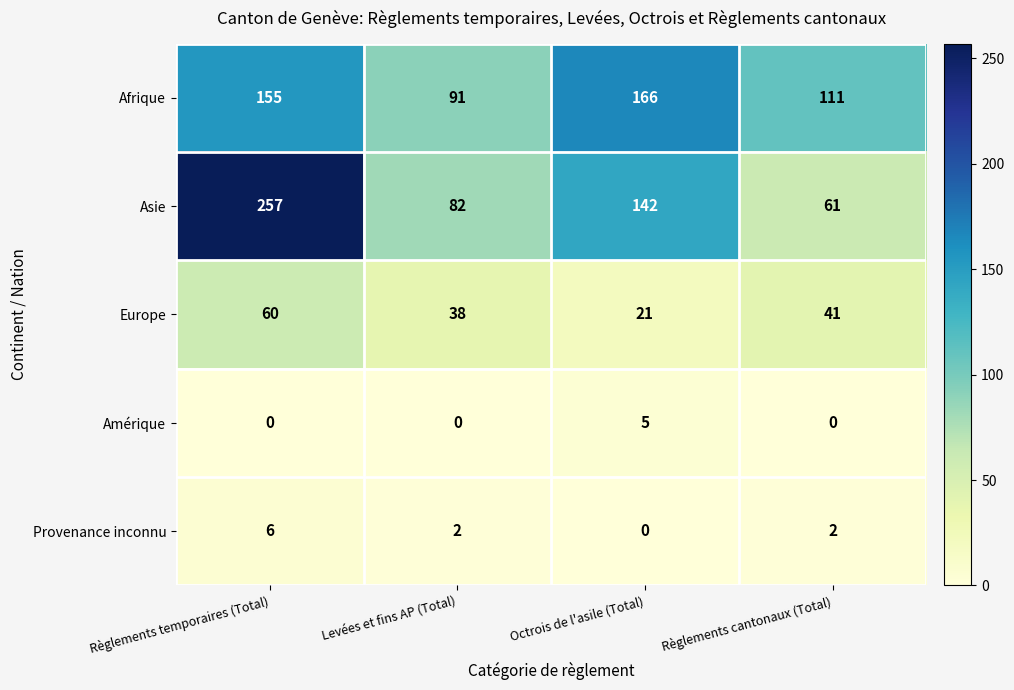

Count the number of categories in the chart.

4